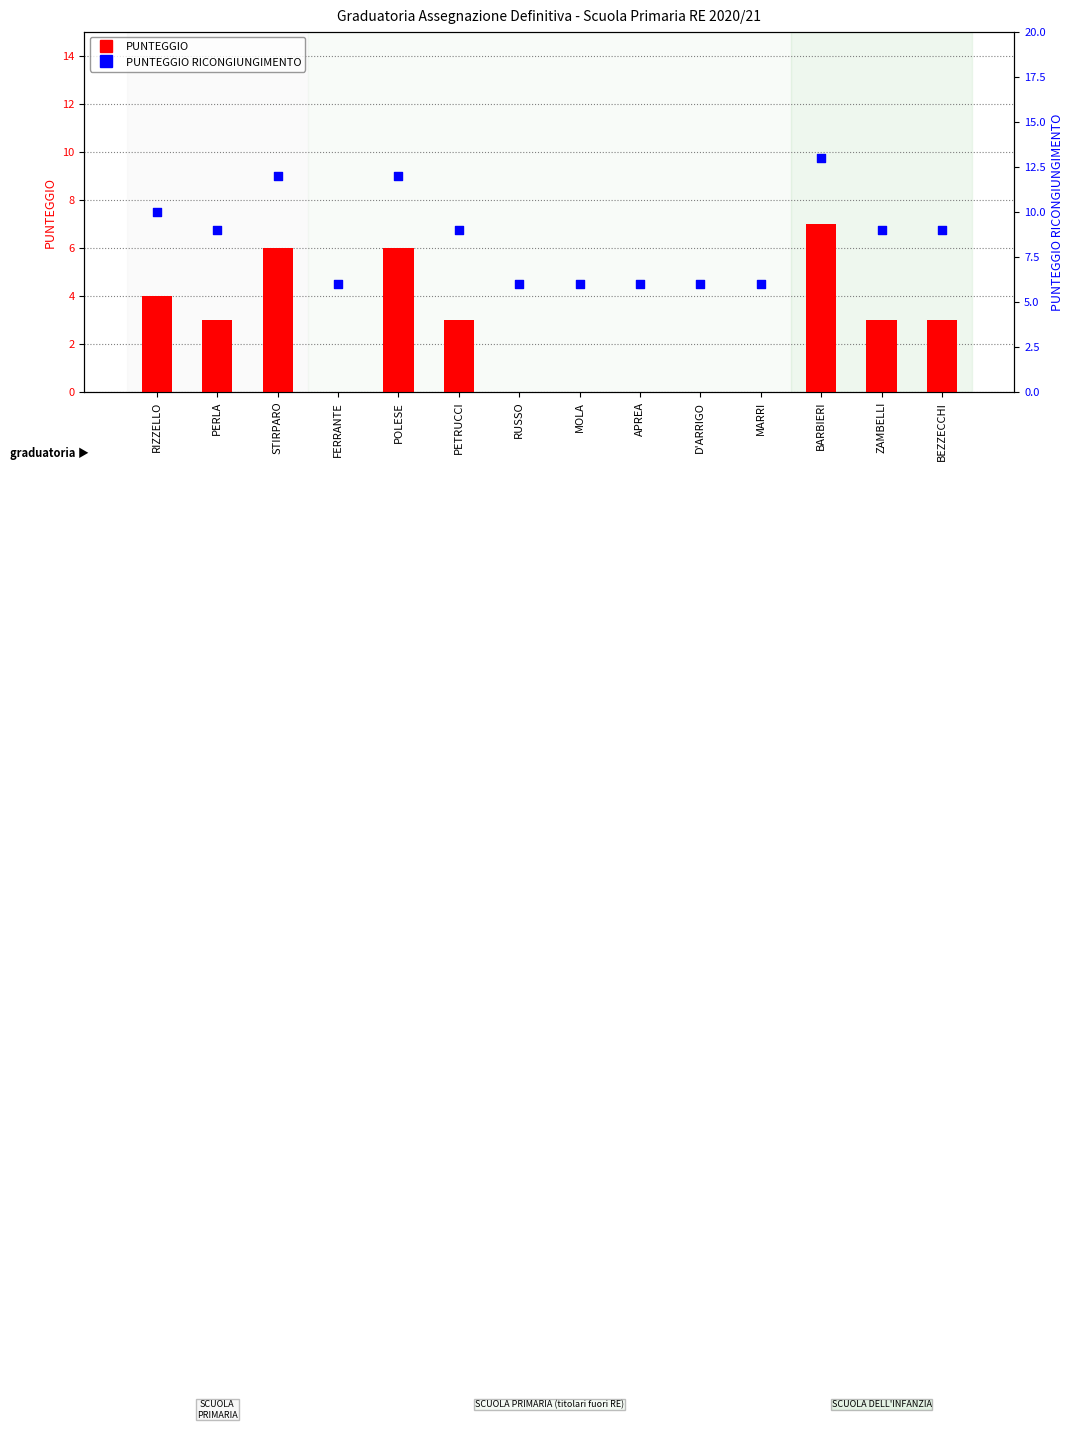

What is the total value across all series at ZAMBELLI?

12